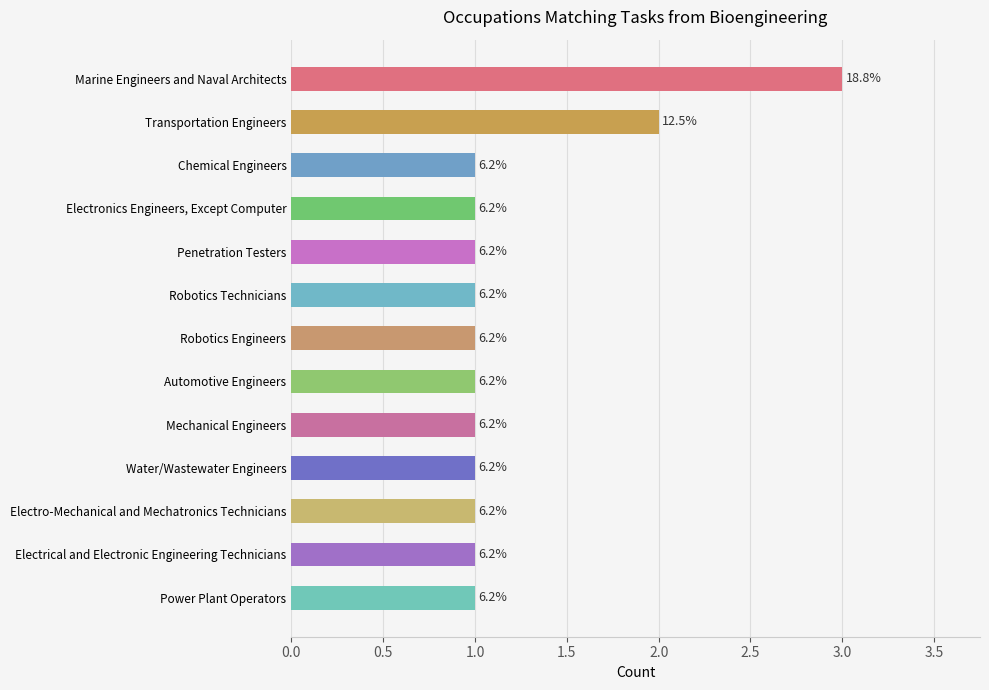

Count the values in the range 1 to 2.

12